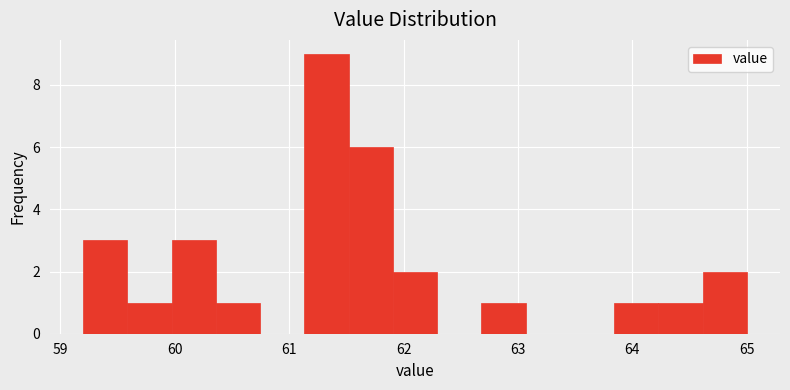

Around what value on the x-axis is the tallest bar? Give the approximate position of its centre, as read against the axis.

61.3